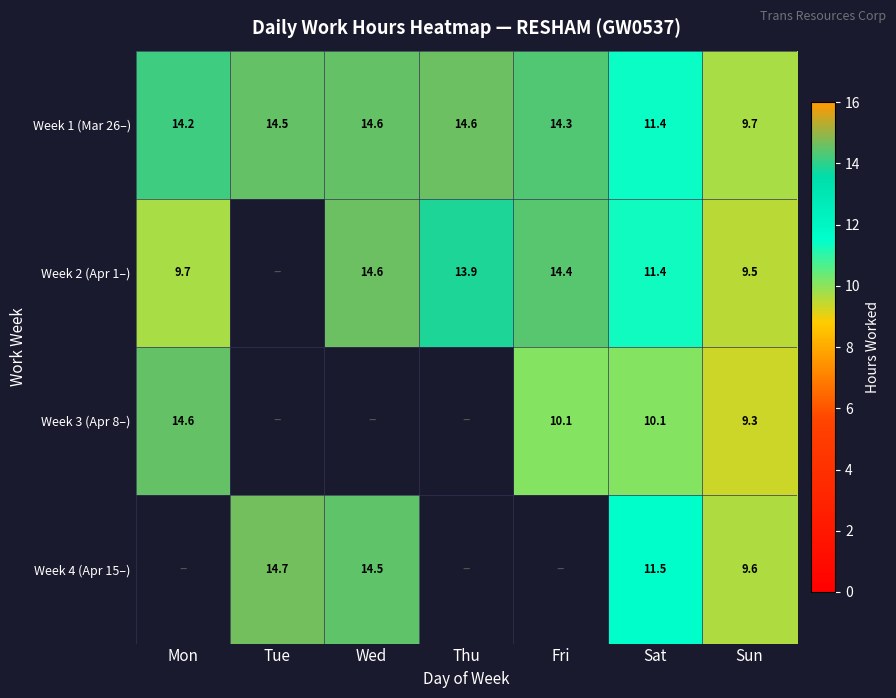

Where does the Week 1 (Mar 26–) series first go above 14?

Mon